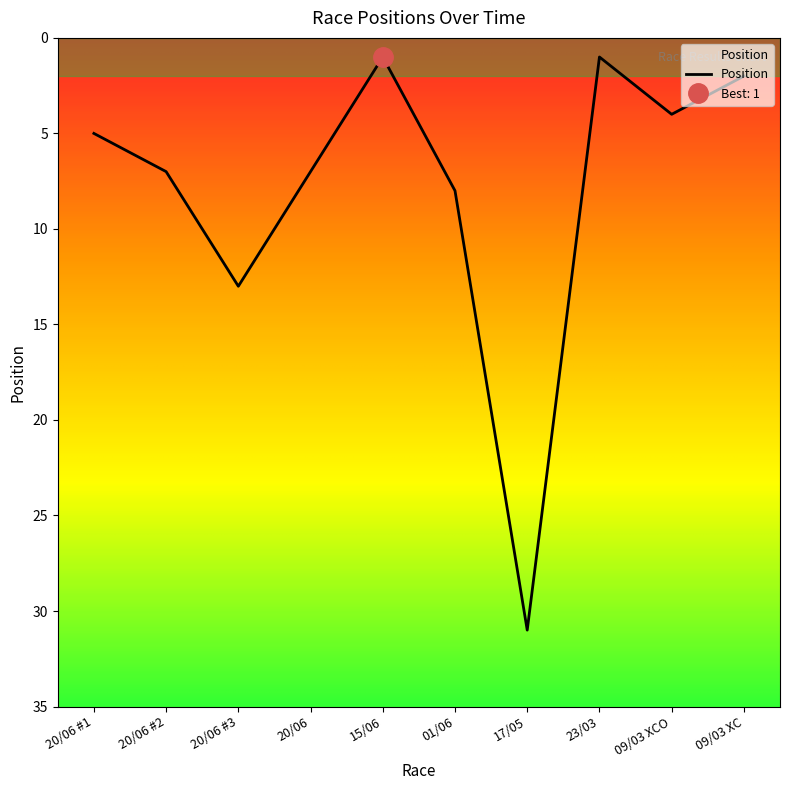

At which category does the chart reach its peak across all series?

17/05